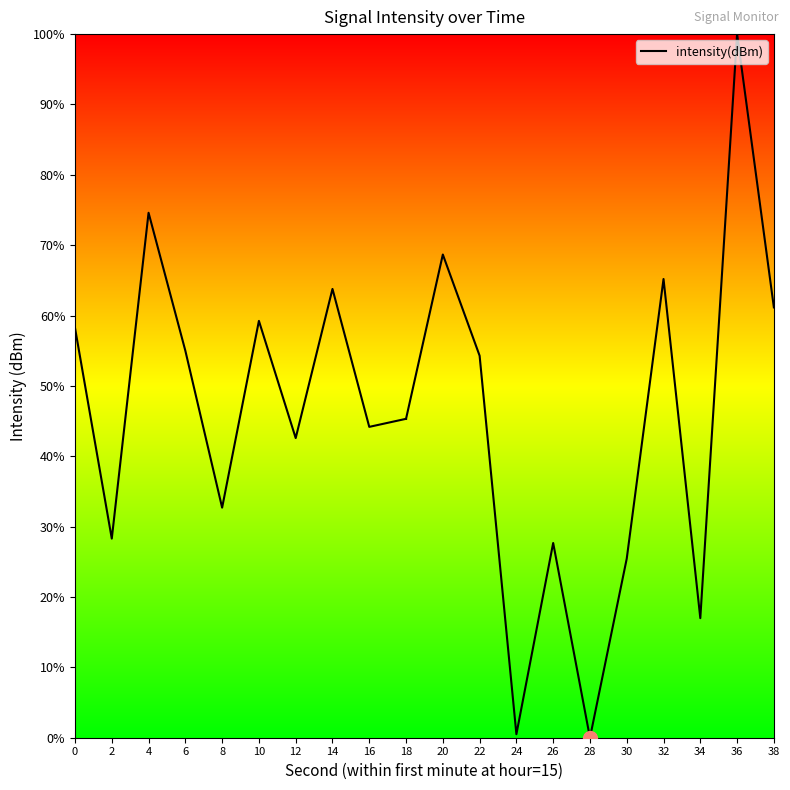

How many interior local peaks (higher than both neighbors) does the data have?

3